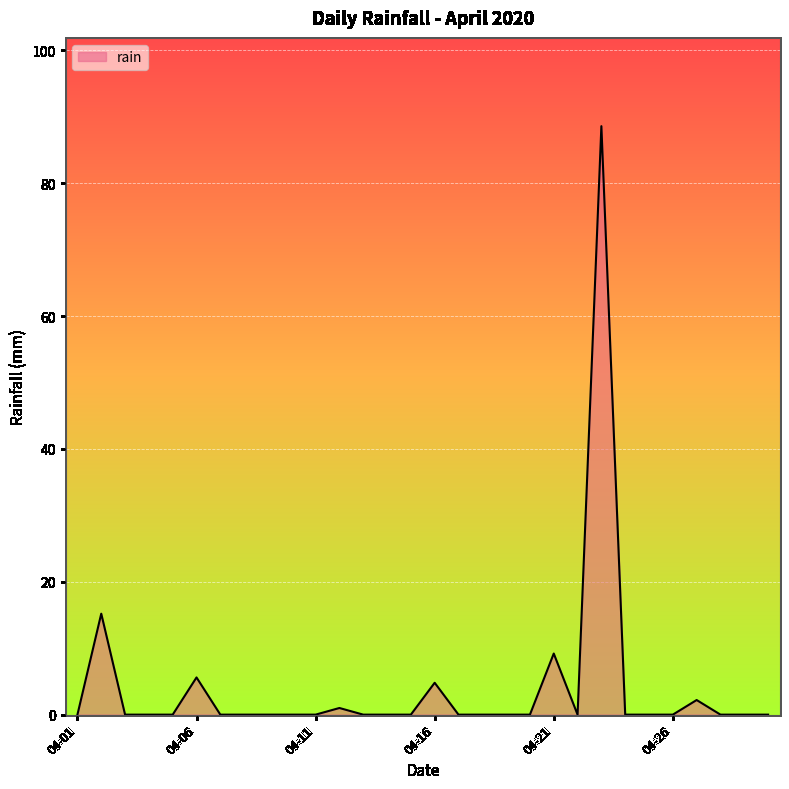

Reading left to right, extract all data points from this chart.

0.0	15.2	0.0	0.0	0.0	5.6	0.0	0.0	0.0	0.0	0.0	1.0	0.0	0.0	0.0	4.8	0.0	0.0	0.0	0.0	9.2	0.0	88.6	0.0	0.0	0.0	2.2	0.0	0.0	0.0